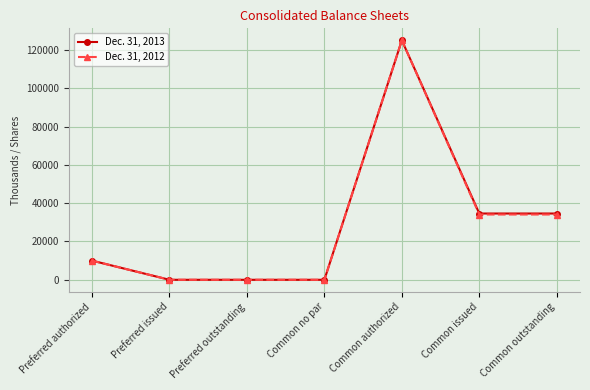

Reading left to right, extract all data points from this chart.

Dec. 31, 2013: 10000	0	0	0	125000	34595	34595
Dec. 31, 2012: 10000	0	0	0	125000	34075	34075